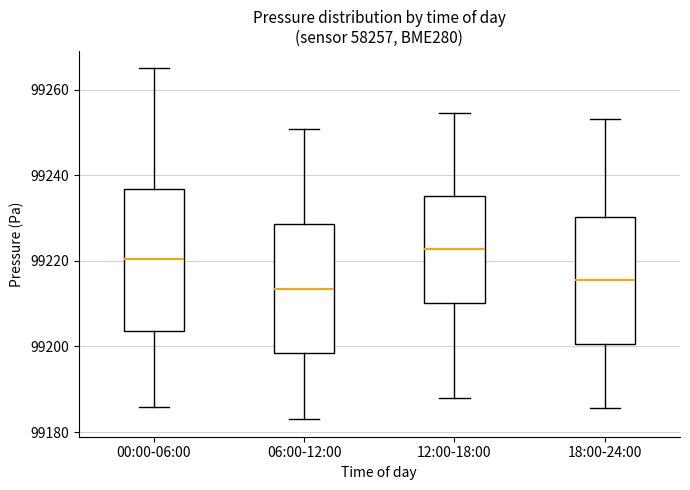

Reading left to right, read every box against the y-axis: the position of its median line, the range the box covers, and the ends of its whiskers. The values are not printed on the chart, so give them approximately, as read against the axis.

00:00-06:00: median 99220, box 99204 to 99236, whiskers 99186 to 99264
06:00-12:00: median 99214, box 99198 to 99228, whiskers 99184 to 99250
12:00-18:00: median 99222, box 99210 to 99236, whiskers 99188 to 99254
18:00-24:00: median 99216, box 99200 to 99230, whiskers 99186 to 99254